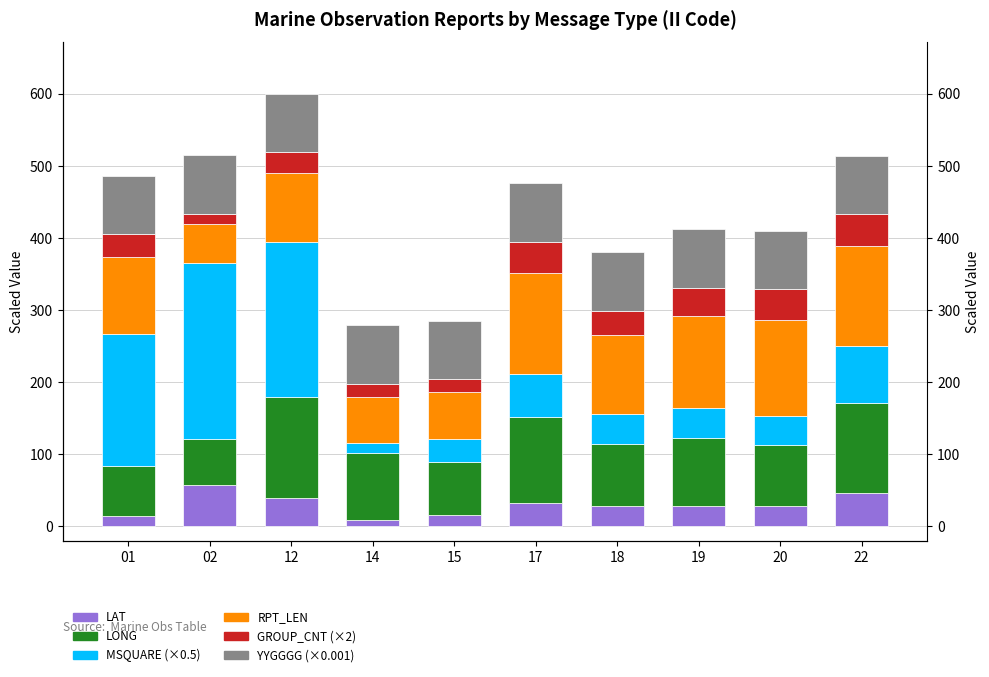

Rank the series at 14 from highest to lowest value.

LONG, YYGGGG (×0.001), RPT_LEN, GROUP_CNT (×2), MSQUARE (×0.5), LAT